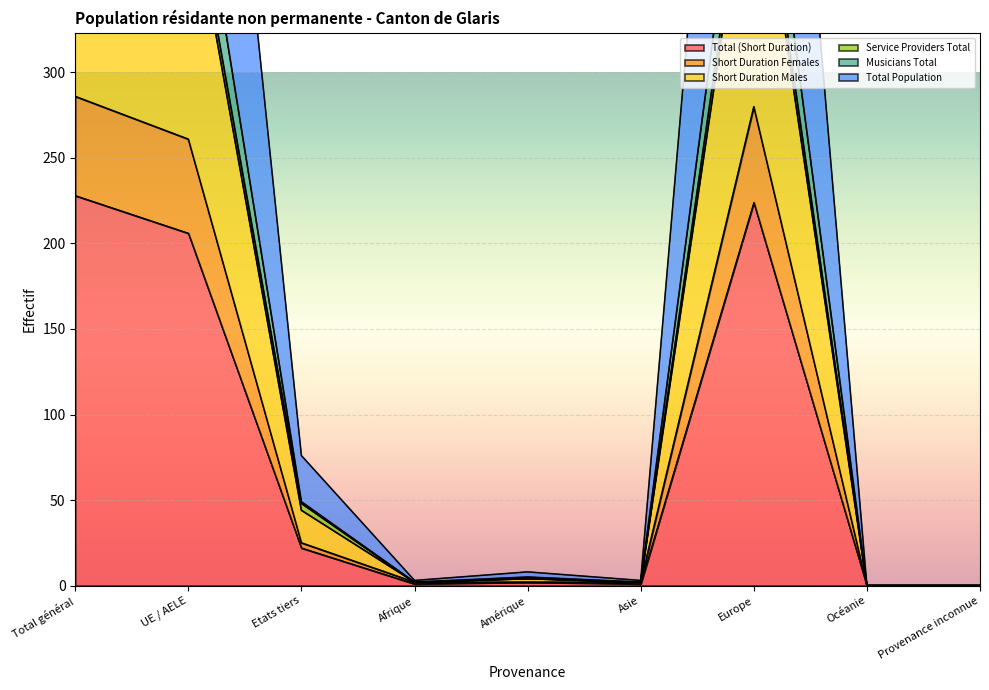

Which label corresponds to the largest value in the chart?

Total général